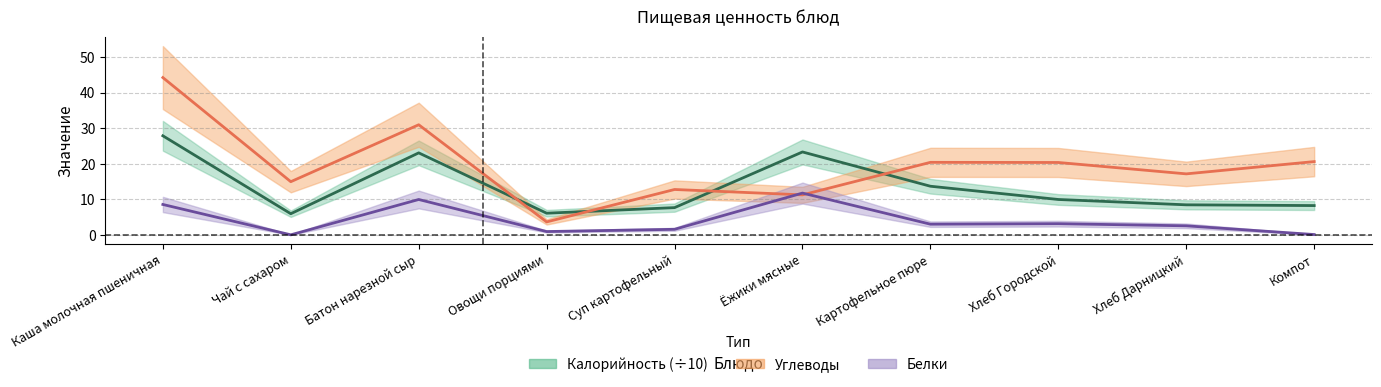

At how many categories does at least one series exceed 17?

7